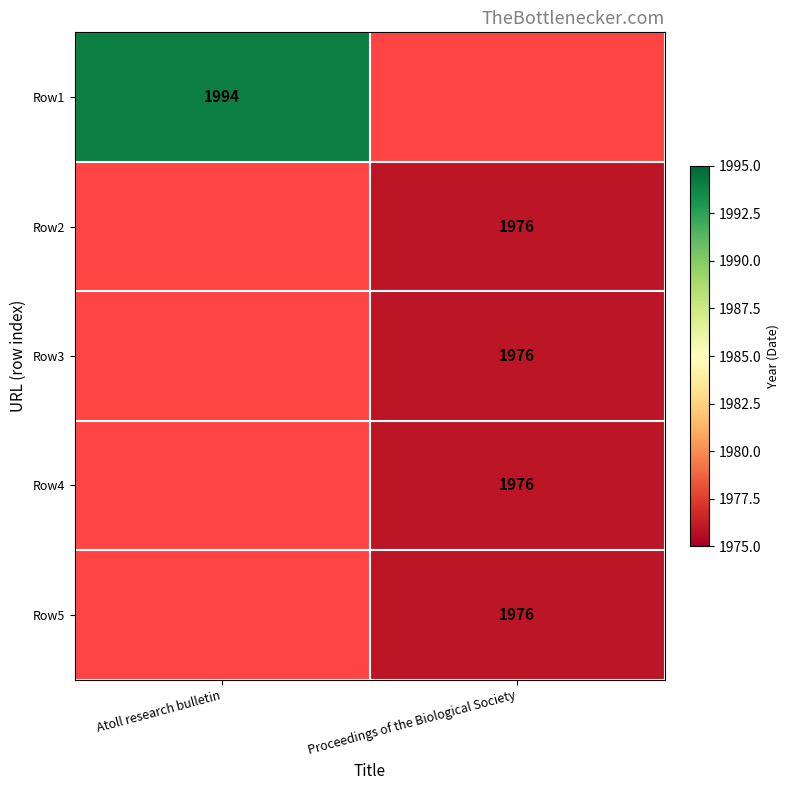

True or false: Row3 has a value of 1264 at Proceedings of the Biological Society.

False